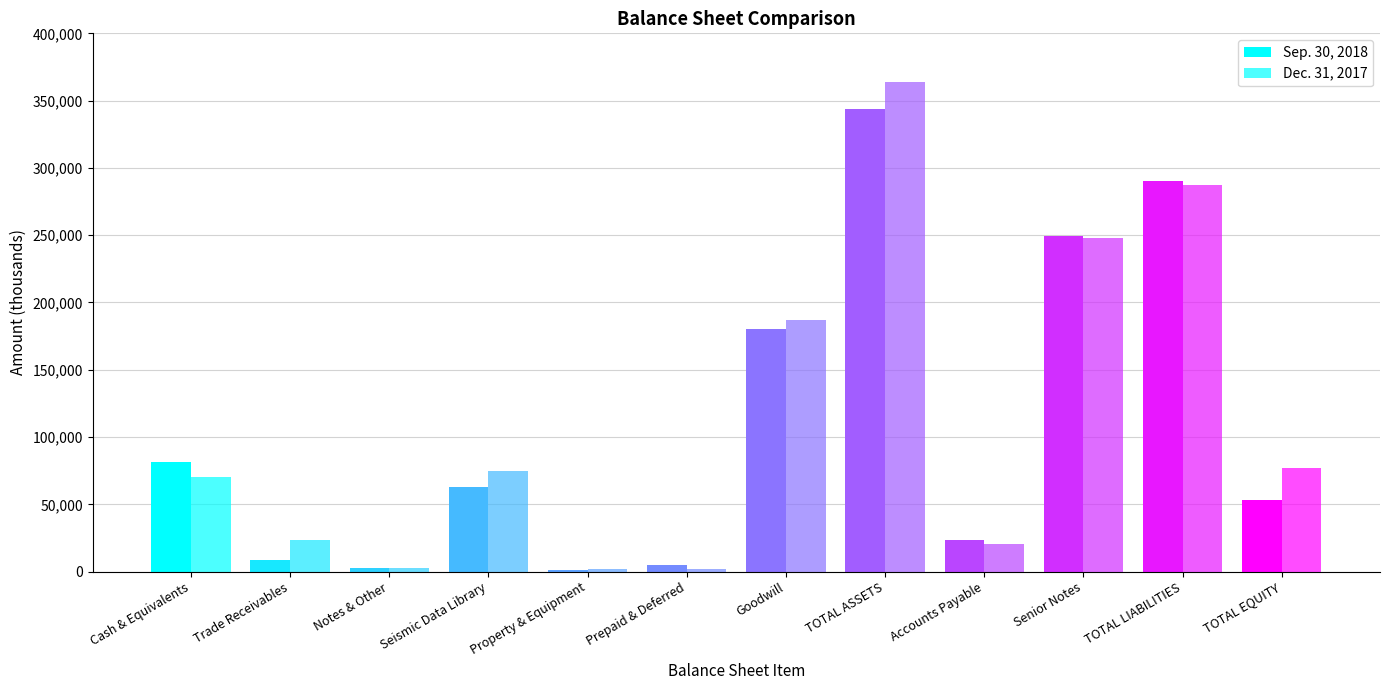

The Dec. 31, 2017 series shows 2617 at Notes & Other. True or false?

True